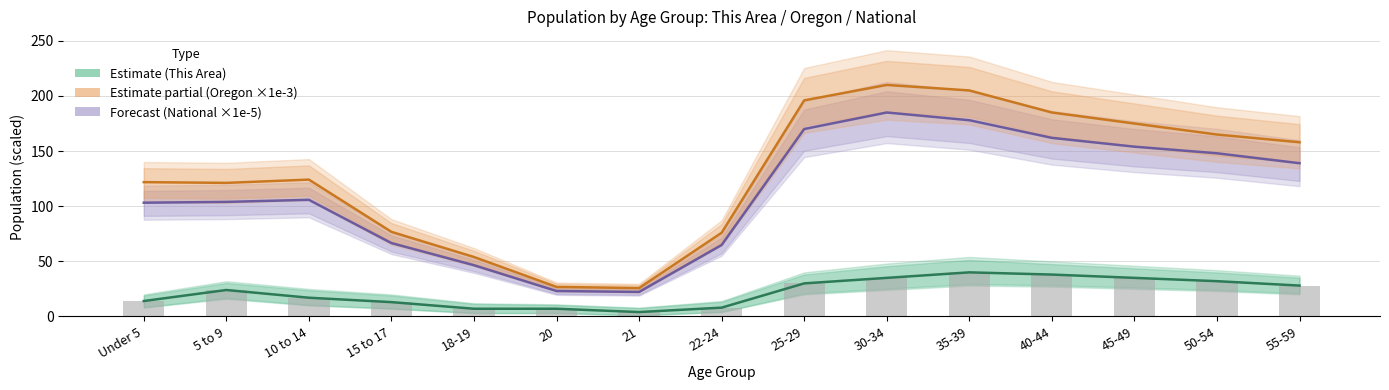

True or false: Oregon (scaled ×1e-3) has a value of 121.8 at Under 5.

True